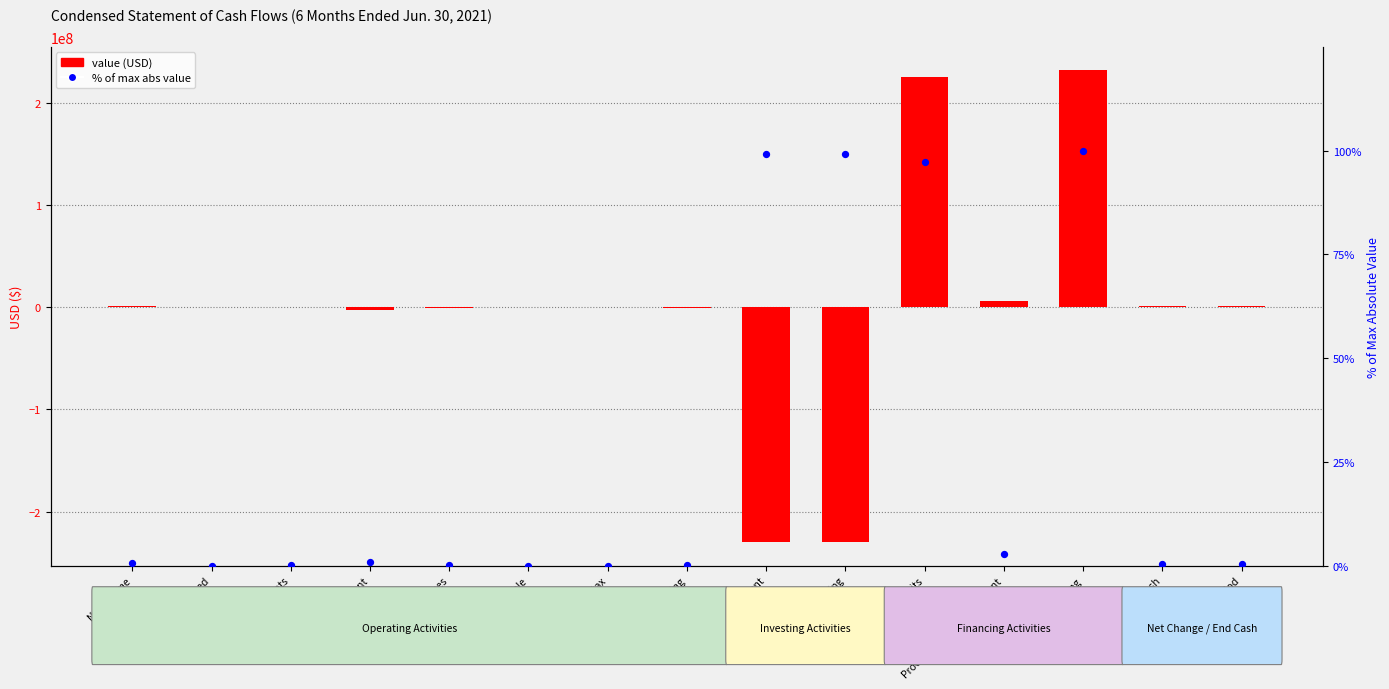

Which series has the largest total across all categories?

value (USD)